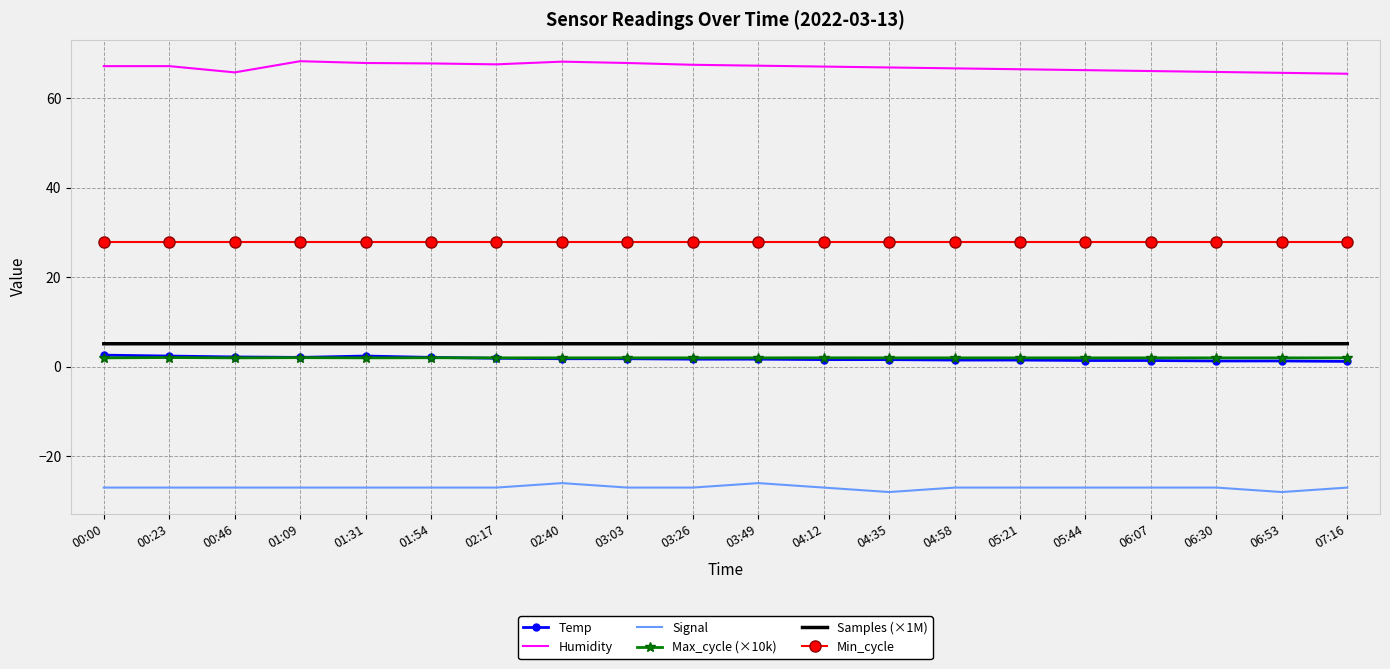

What is the highest value of the Humidity series?

68.3